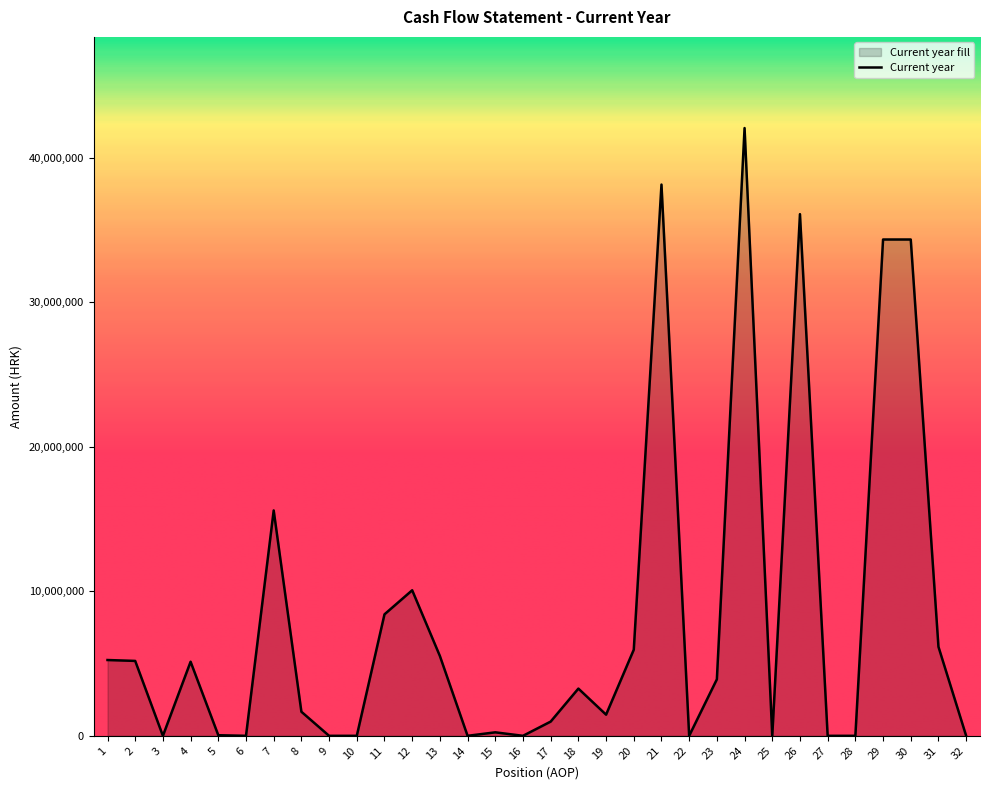

True or false: the data shows 68972 at 15.

False